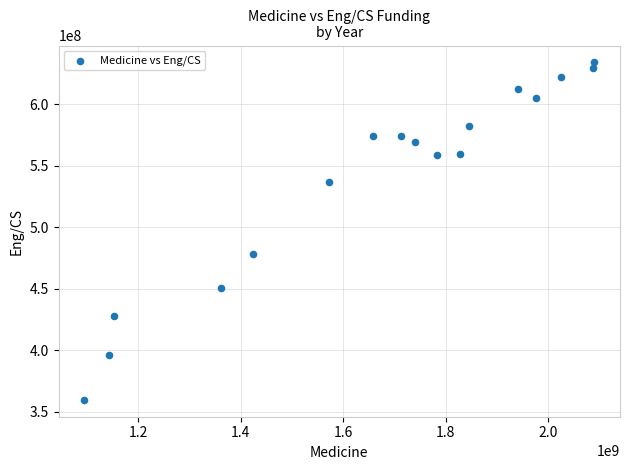

What is the range of Y values (max minus min)?

274427143.0